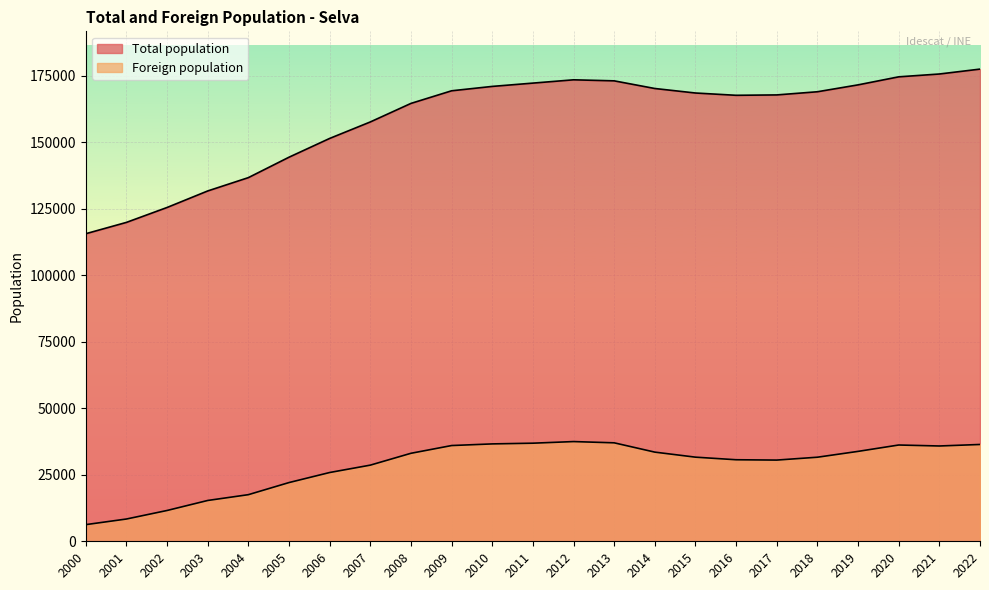

What is the value of the Total population point at the 20th from the left?

171617